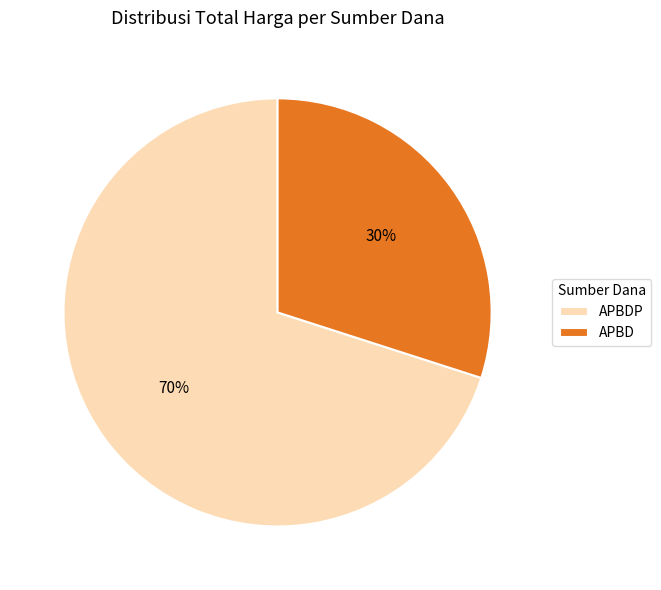

To the nearest percent, what is the average slice percentage?

50%